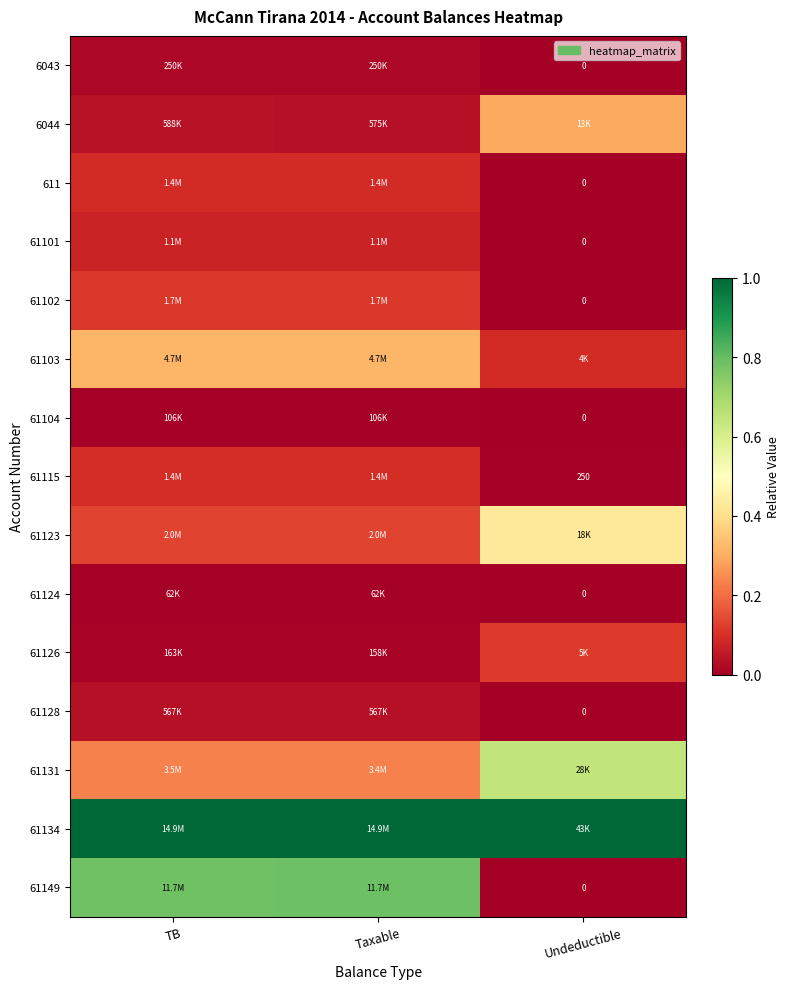

The value of 61124 at Undeductible is -0.0. True or false?

False